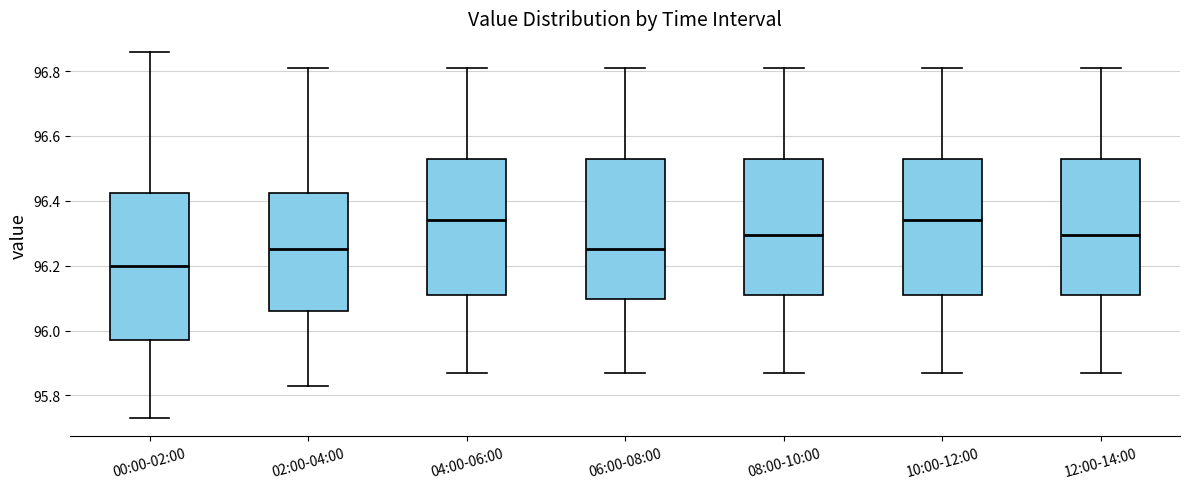

Reading left to right, transcribe this box plot: for each box, give where its median line is, the range the box spans, and where its two whiskers end, as read against the y-axis. The values are not printed on the chart, so give them approximately, as read against the axis.

00:00-02:00: median 96.20, box 95.98 to 96.42, whiskers 95.74 to 96.86
02:00-04:00: median 96.26, box 96.06 to 96.42, whiskers 95.84 to 96.82
04:00-06:00: median 96.34, box 96.12 to 96.54, whiskers 95.88 to 96.82
06:00-08:00: median 96.26, box 96.10 to 96.54, whiskers 95.88 to 96.82
08:00-10:00: median 96.30, box 96.12 to 96.54, whiskers 95.88 to 96.82
10:00-12:00: median 96.34, box 96.12 to 96.54, whiskers 95.88 to 96.82
12:00-14:00: median 96.30, box 96.12 to 96.54, whiskers 95.88 to 96.82